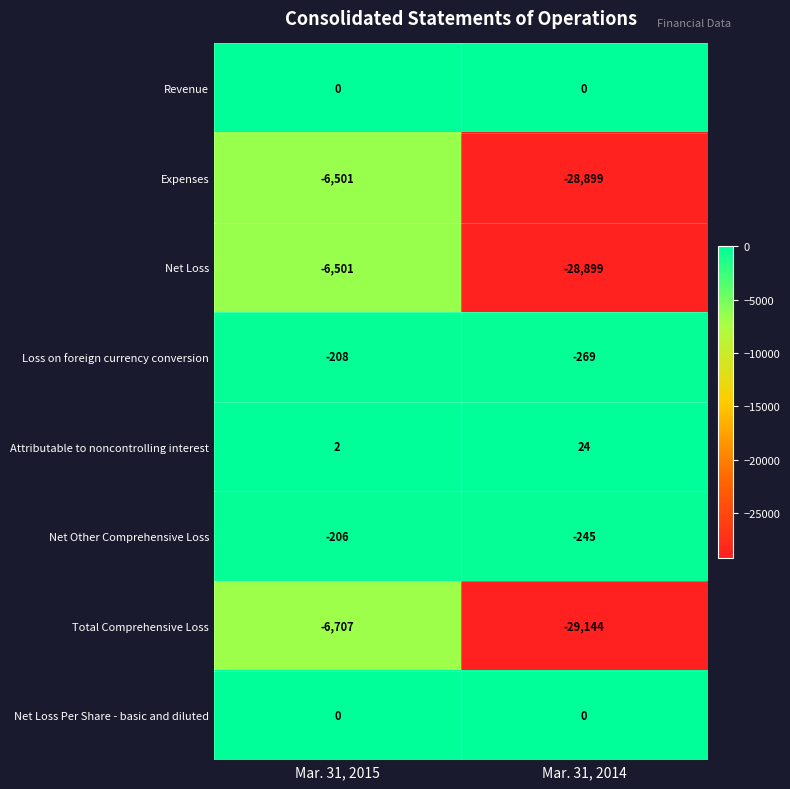

What is the approximate value of Attributable to noncontrolling interest at Mar. 31, 2014?

24